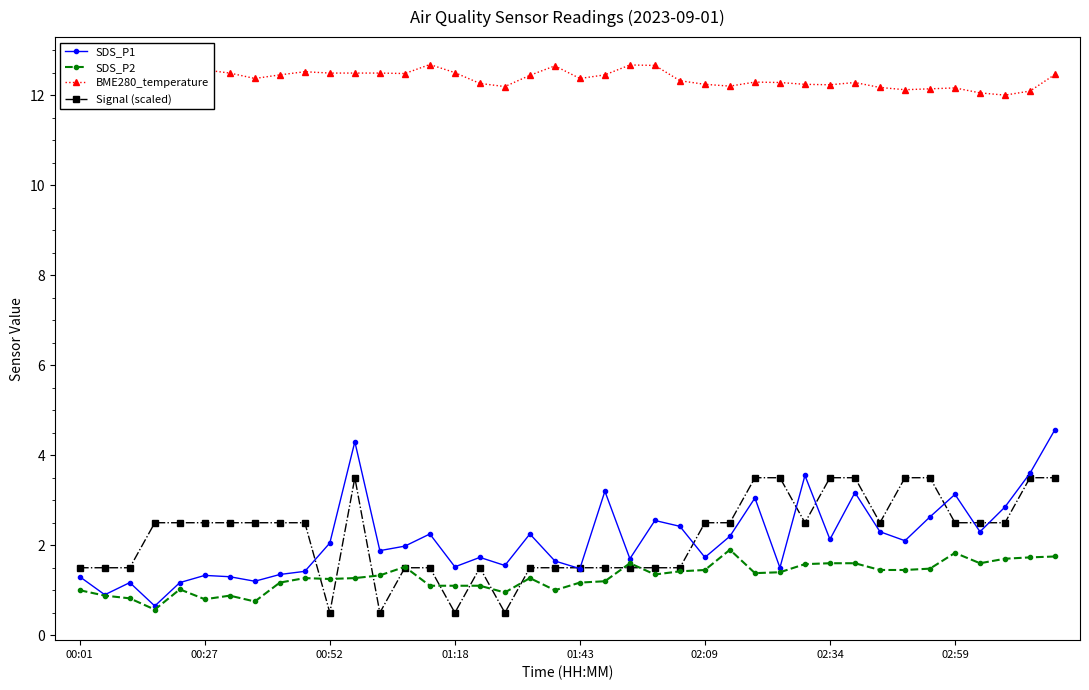

Which series has the largest range (max minus min)?

SDS_P1